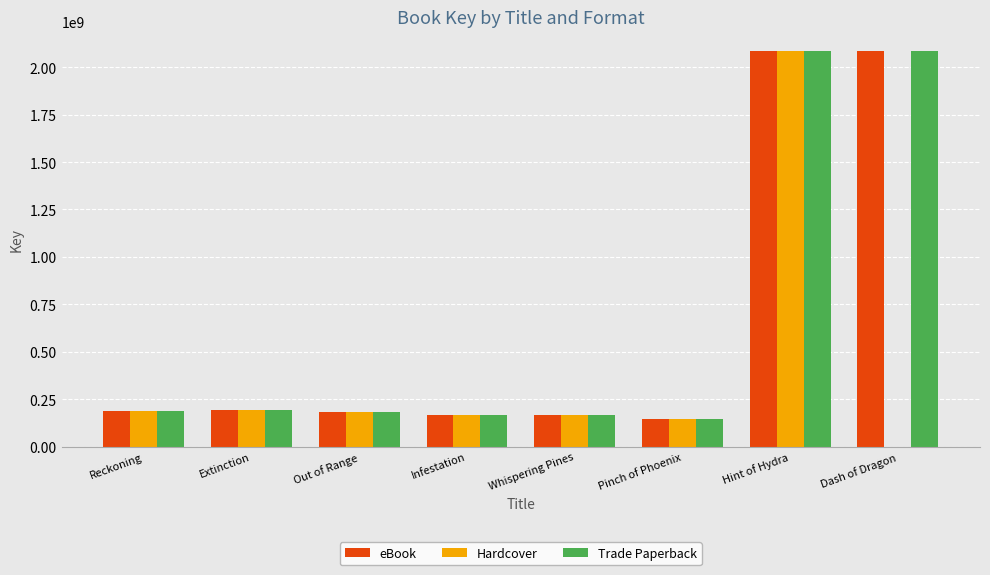

What is the sum of all eBook values?

5207028411